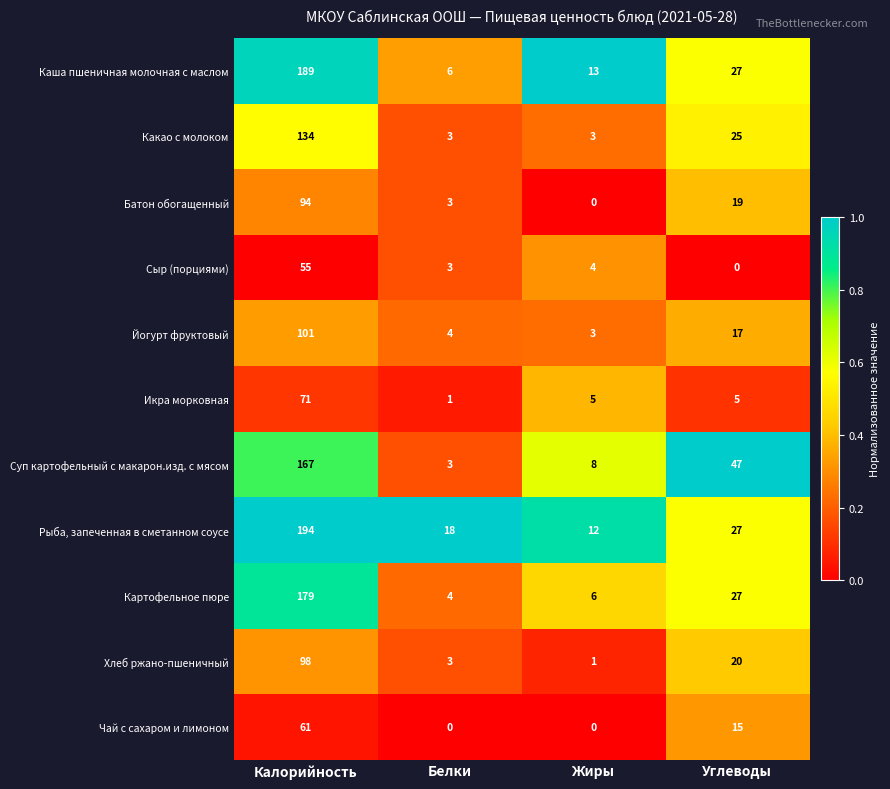

Is the value of Каша пшеничная молочная с маслом at Жиры greater than the value of Рыба, запеченная в сметанном соусе at Калорийность?

No